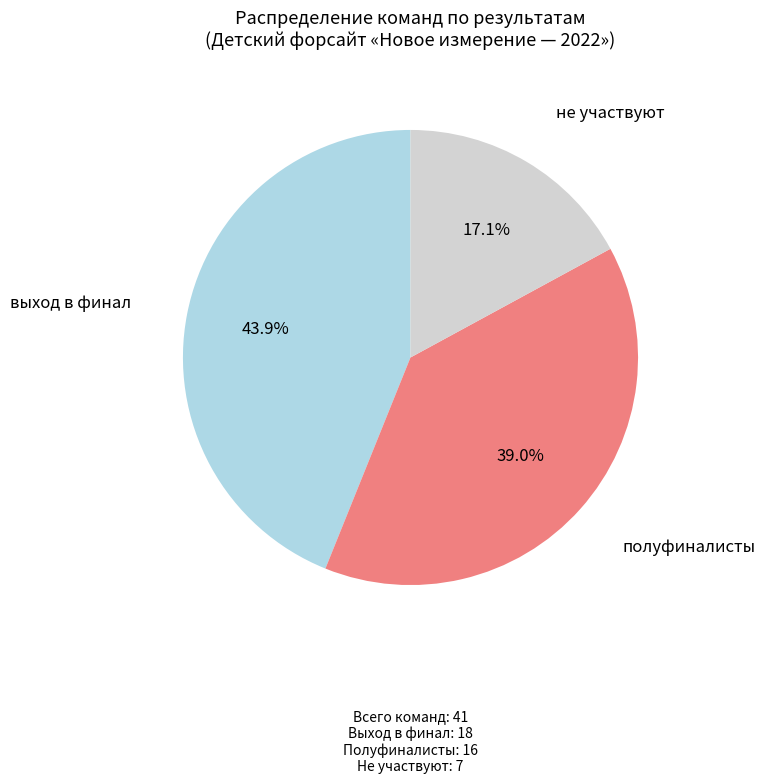

Is there a majority slice in this chart?

No